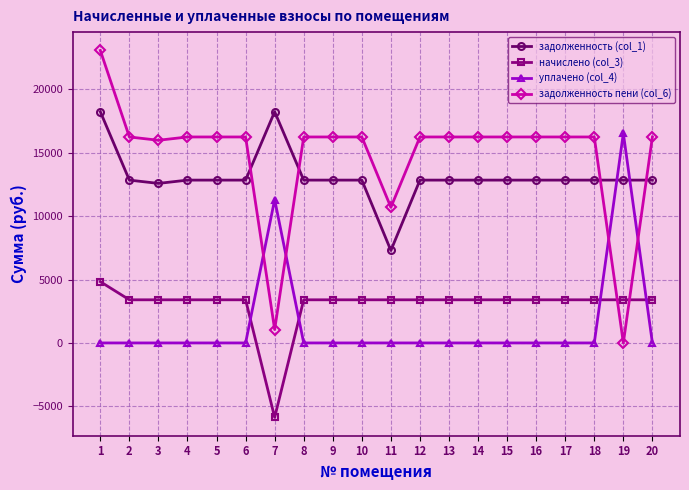

After their last crossing, which series has the higher values: начислено (col_3) or задолженность пени (col_6)?

задолженность пени (col_6)